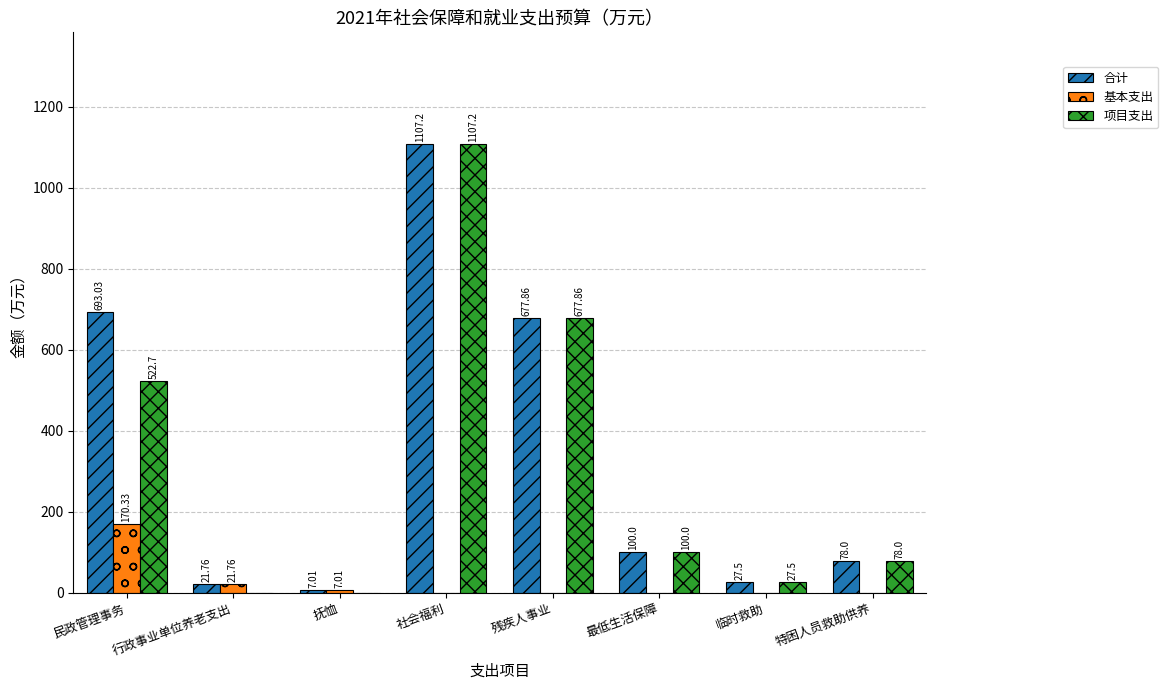

What is the sum of all 项目支出 values?

2513.3